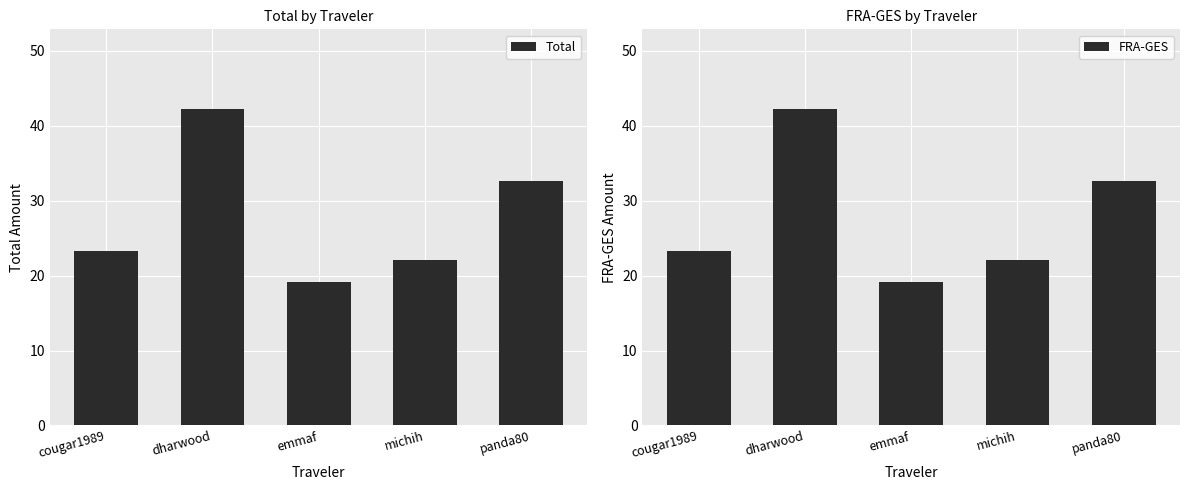

Rank the series at dharwood from highest to lowest value.

Total, FRA-GES